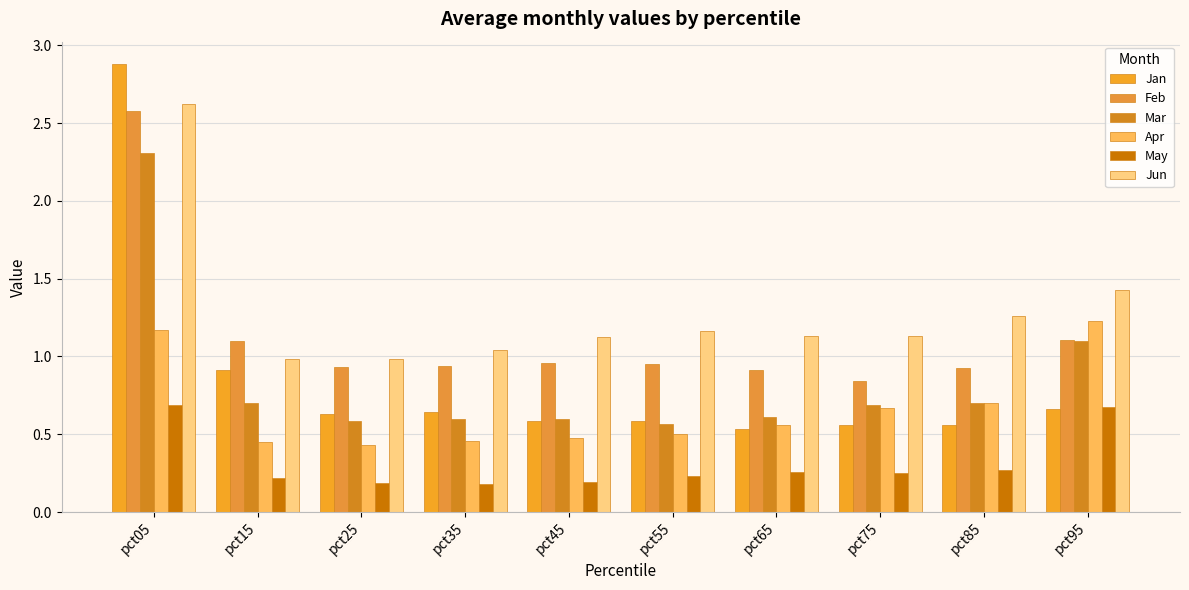

Reading left to right, list all the values displayed in this chart.

Jan: 2.9	0.9	0.6	0.6	0.6	0.6	0.5	0.6	0.6	0.7
Feb: 2.6	1.1	0.9	0.9	1.0	1.0	0.9	0.8	0.9	1.1
Mar: 2.3	0.7	0.6	0.6	0.6	0.6	0.6	0.7	0.7	1.1
Apr: 1.2	0.5	0.4	0.5	0.5	0.5	0.6	0.7	0.7	1.2
May: 0.7	0.2	0.2	0.2	0.2	0.2	0.3	0.3	0.3	0.7
Jun: 2.6	1.0	1.0	1.0	1.1	1.2	1.1	1.1	1.3	1.4